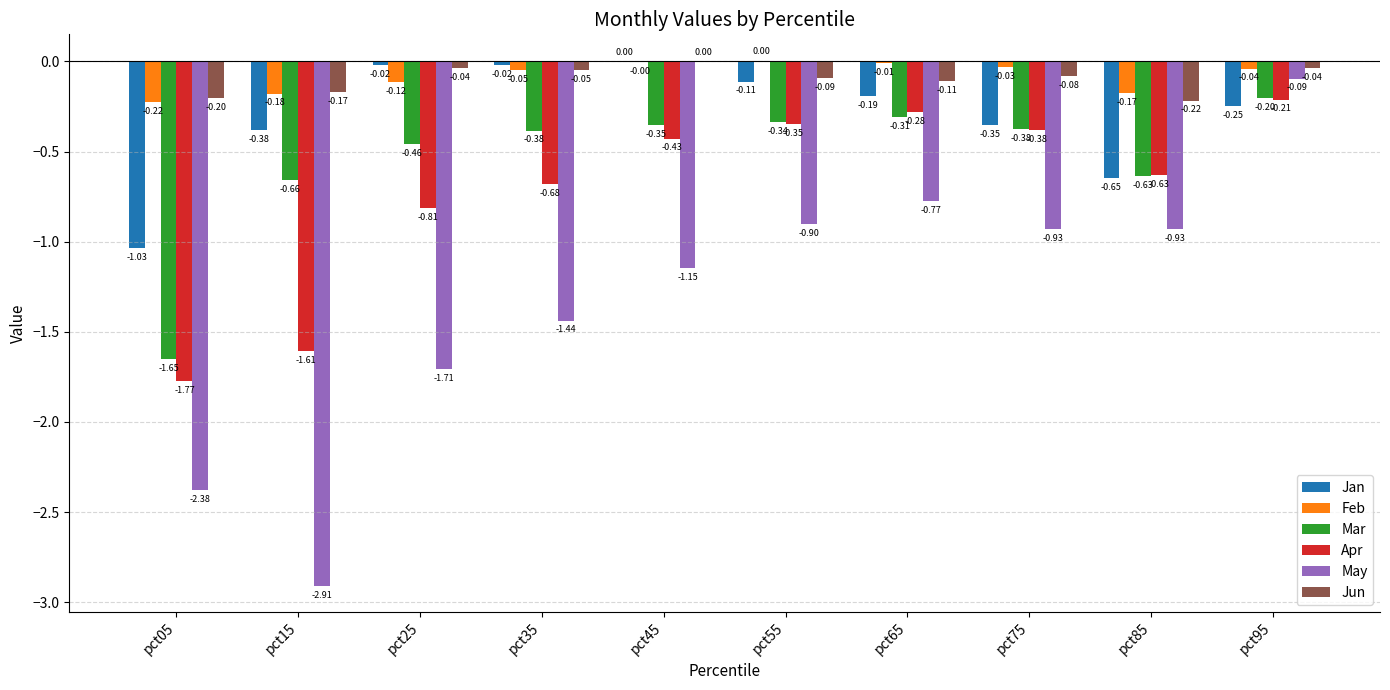

Is it true that Jan equals -0.2 at pct65?

True